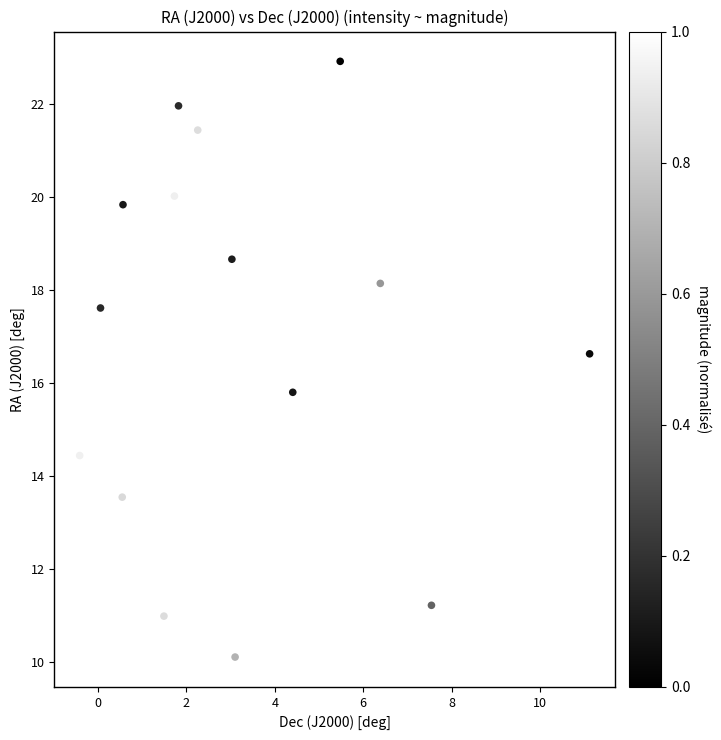

What is the range of X values (max minus min)?

11.5